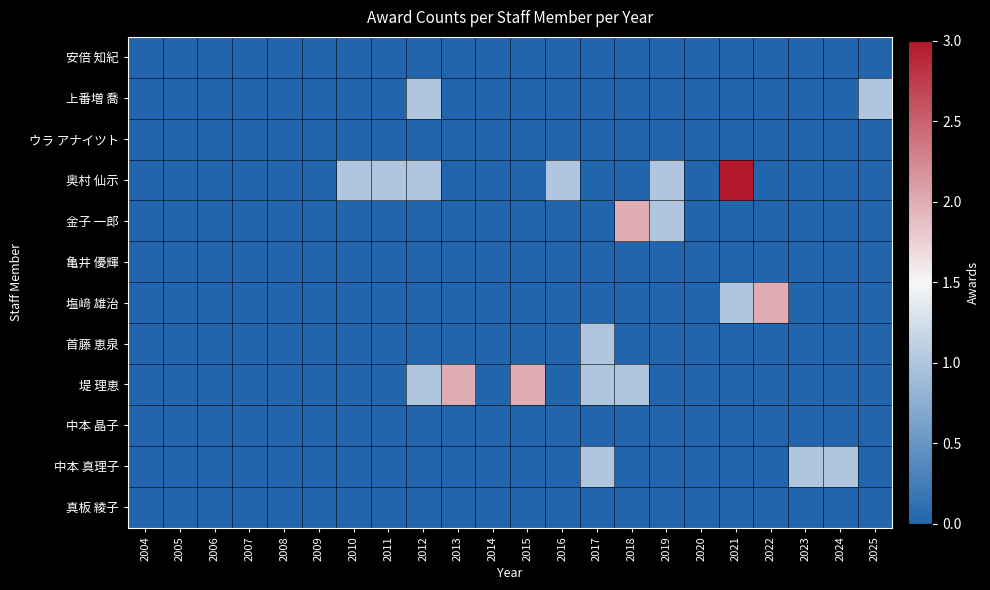

Count the number of categories in the chart.

22